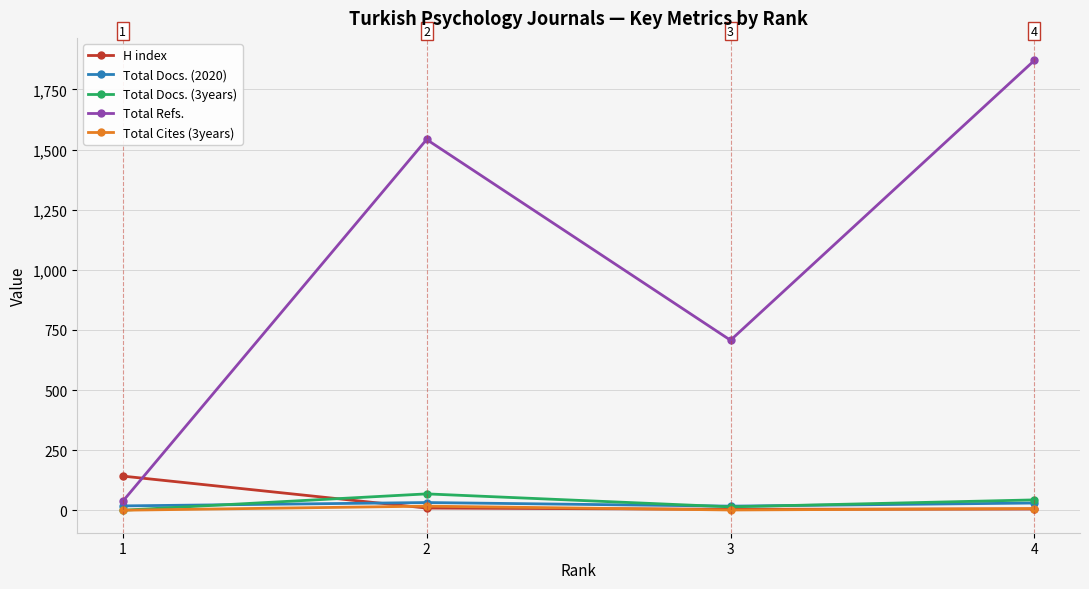

What is the average value of the Total Docs. (3years) series?

31